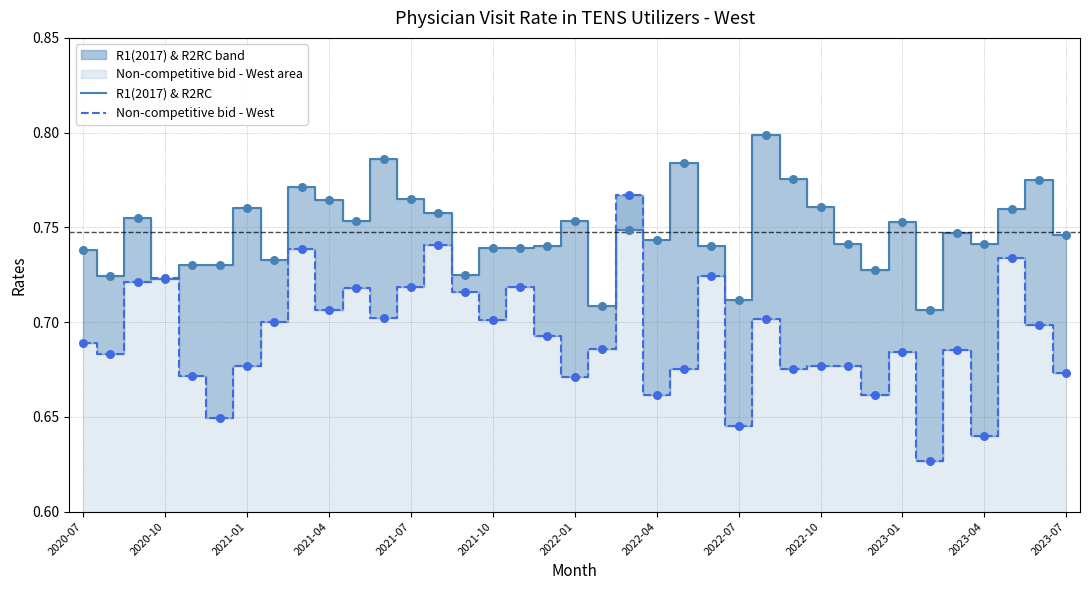

Which series reaches the maximum Y coordinate?

R1(2017) & R2RC